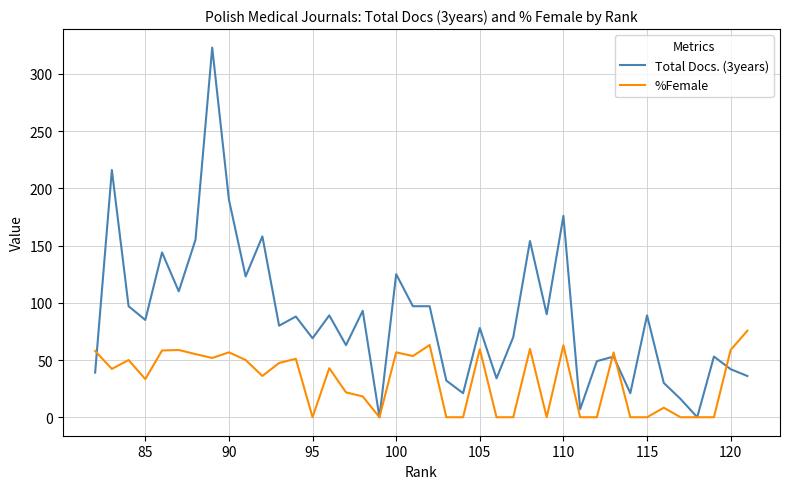

At how many categories does at least one series exceed 95?

14